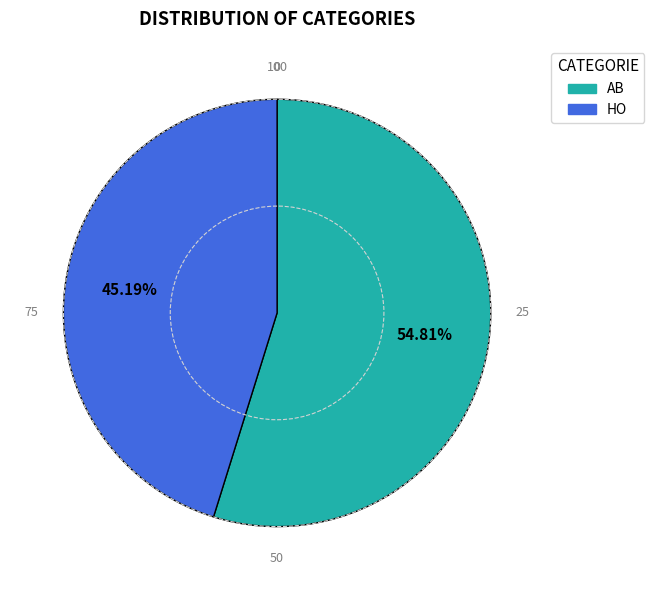

How many segments does this pie chart have?

2